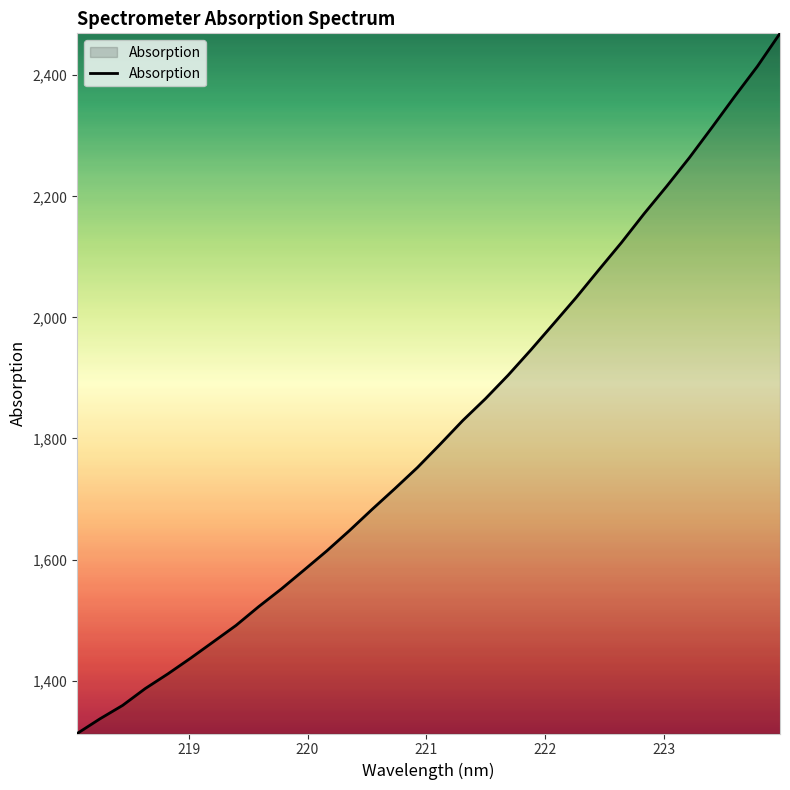

What is the difference between the maximum and minimum values?

1156.5